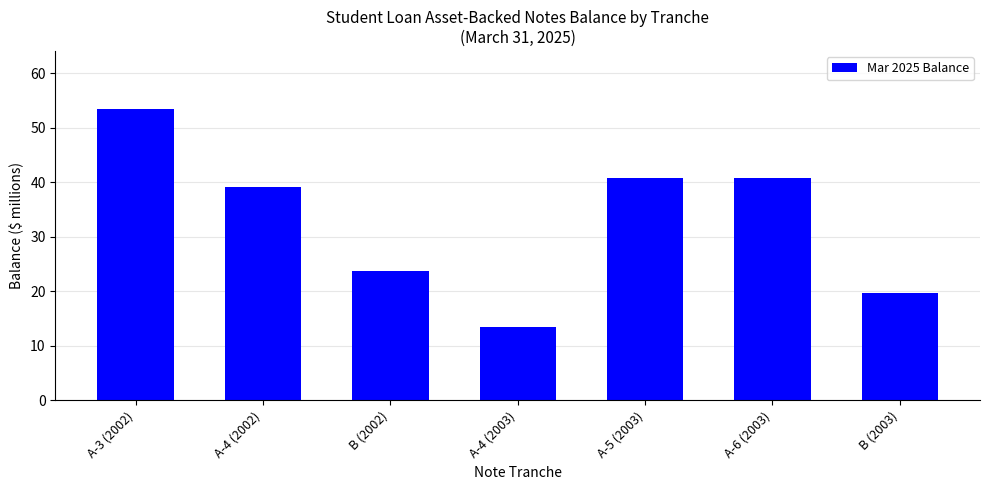

The value at A-5 (2003) is 71.2. True or false?

False